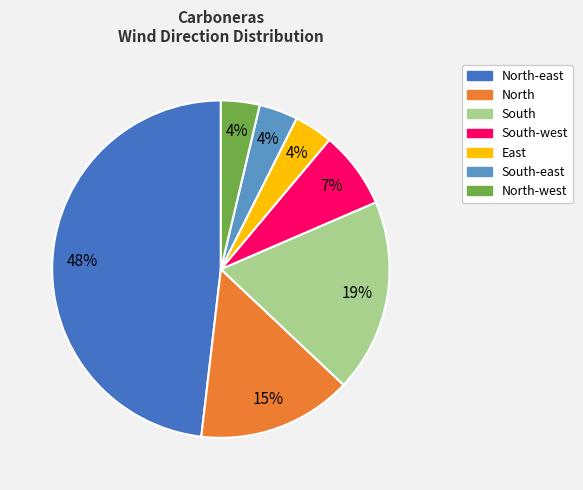

To the nearest percent, what is the average slice percentage?

14%